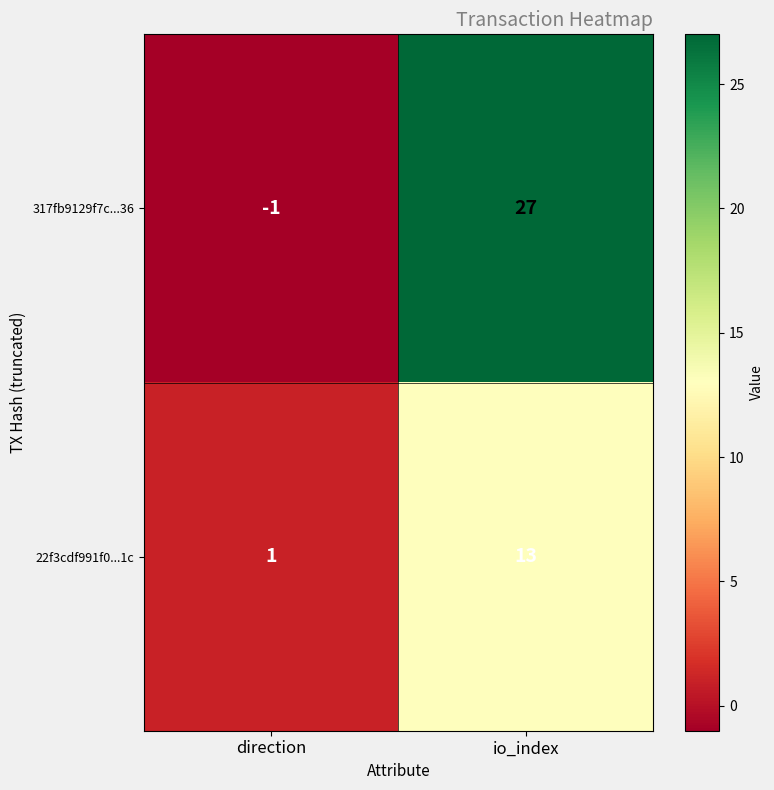

True or false: 22f3cdf991f0...1c has a value of 1 at direction.

True